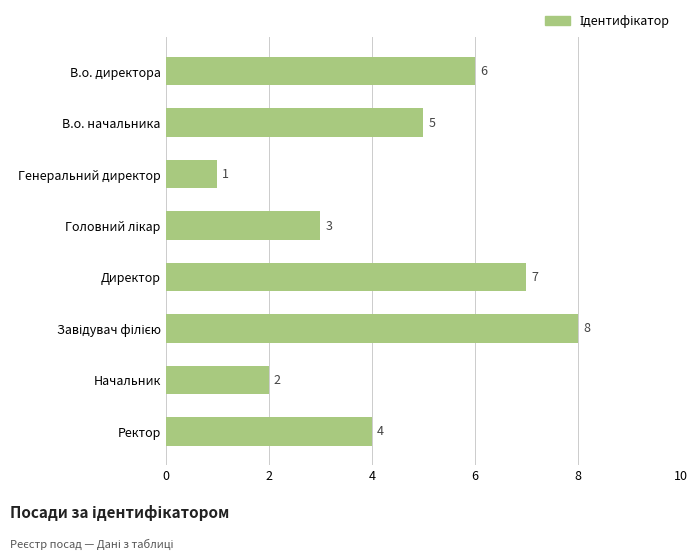

The value at В.о. начальника is 5. True or false?

True